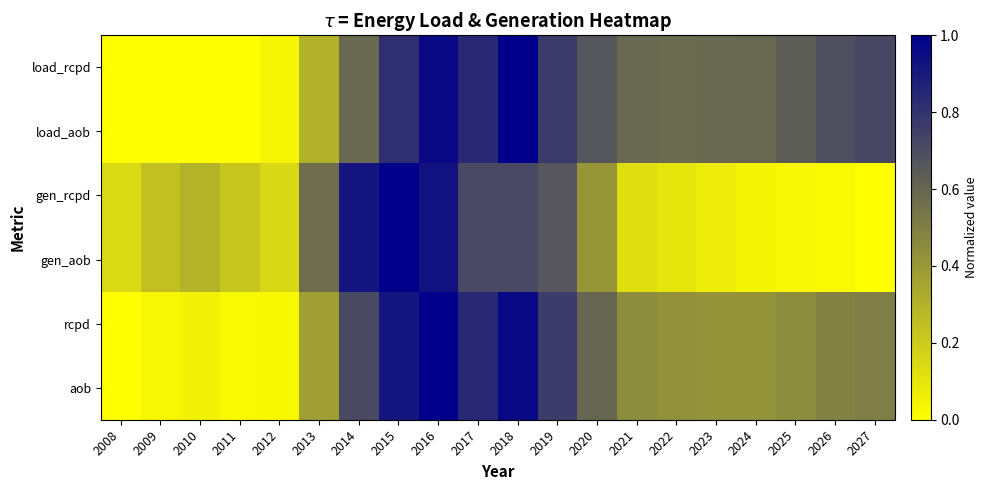

Reading left to right, transcribe all the data shown in this chart.

load_rcpd: 2008=0.0	2009=0.0	2010=0.0	2011=0.0	2012=0.0	2013=0.3	2014=0.6	2015=0.8	2016=1.0	2017=0.8	2018=1.0	2019=0.8	2020=0.7	2021=0.6	2022=0.6	2023=0.6	2024=0.6	2025=0.6	2026=0.7	2027=0.7
load_aob: 2008=0.0	2009=0.0	2010=0.0	2011=0.0	2012=0.0	2013=0.3	2014=0.6	2015=0.8	2016=1.0	2017=0.8	2018=1.0	2019=0.8	2020=0.7	2021=0.6	2022=0.6	2023=0.6	2024=0.6	2025=0.6	2026=0.7	2027=0.7
gen_rcpd: 2008=0.1	2009=0.2	2010=0.3	2011=0.2	2012=0.2	2013=0.6	2014=0.9	2015=1.0	2016=0.9	2017=0.7	2018=0.7	2019=0.7	2020=0.4	2021=0.1	2022=0.1	2023=0.1	2024=0.0	2025=0.0	2026=0.0	2027=0.0
gen_aob: 2008=0.1	2009=0.2	2010=0.3	2011=0.2	2012=0.2	2013=0.6	2014=0.9	2015=1.0	2016=0.9	2017=0.7	2018=0.7	2019=0.7	2020=0.4	2021=0.1	2022=0.1	2023=0.1	2024=0.0	2025=0.0	2026=0.0	2027=0.0
rcpd: 2008=0.0	2009=0.0	2010=0.1	2011=0.0	2012=0.0	2013=0.4	2014=0.7	2015=0.9	2016=1.0	2017=0.8	2018=1.0	2019=0.8	2020=0.6	2021=0.4	2022=0.4	2023=0.4	2024=0.4	2025=0.4	2026=0.5	2027=0.5
aob: 2008=0.0	2009=0.0	2010=0.1	2011=0.0	2012=0.0	2013=0.4	2014=0.7	2015=0.9	2016=1.0	2017=0.8	2018=1.0	2019=0.8	2020=0.6	2021=0.4	2022=0.4	2023=0.4	2024=0.4	2025=0.4	2026=0.5	2027=0.5